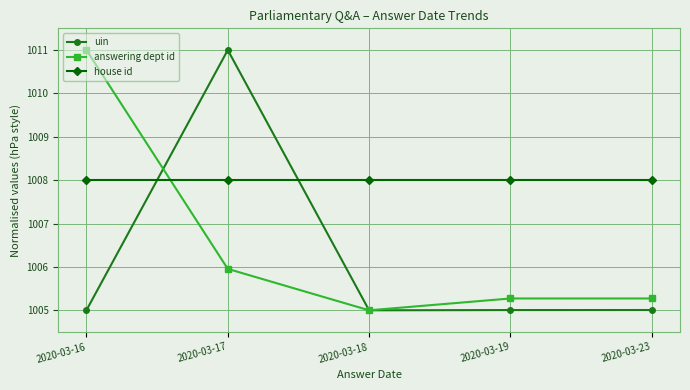

Is this an area chart (filled region under the line)?

No